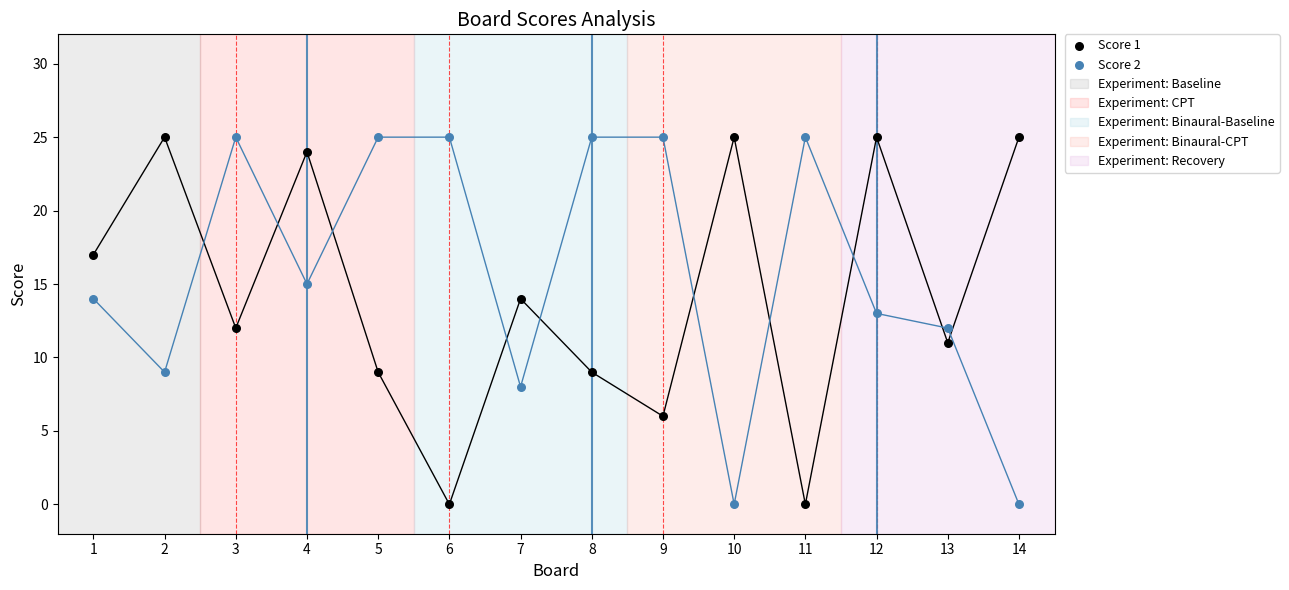

What is the X range (max minus min) for the scatter plot?

13